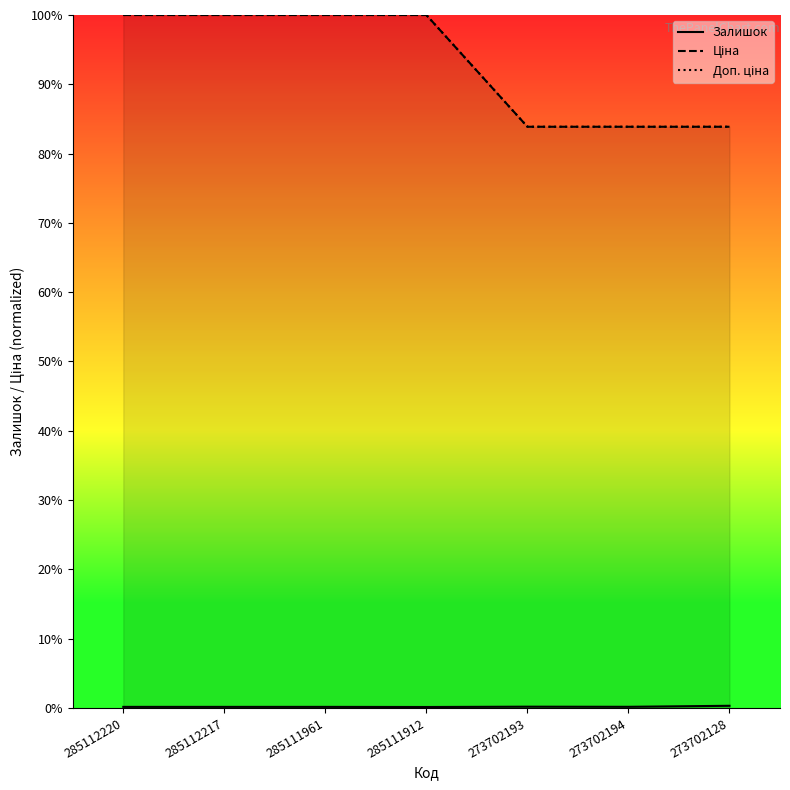

Rank the series by their maximum value, from lowest to highest.

Залишок, Ціна, Доп. ціна